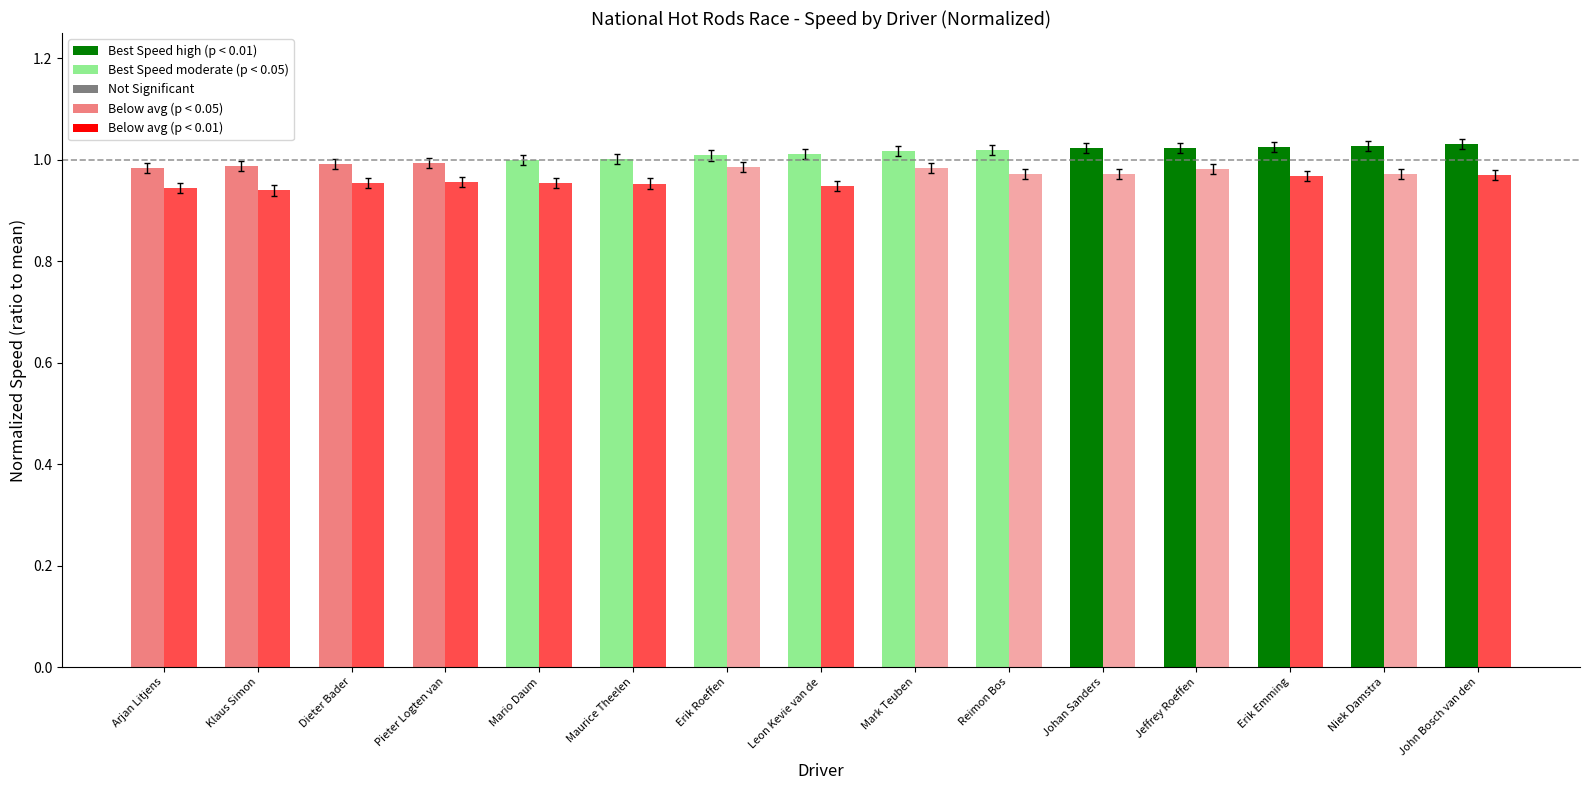

How many categories are shown in the chart?

15